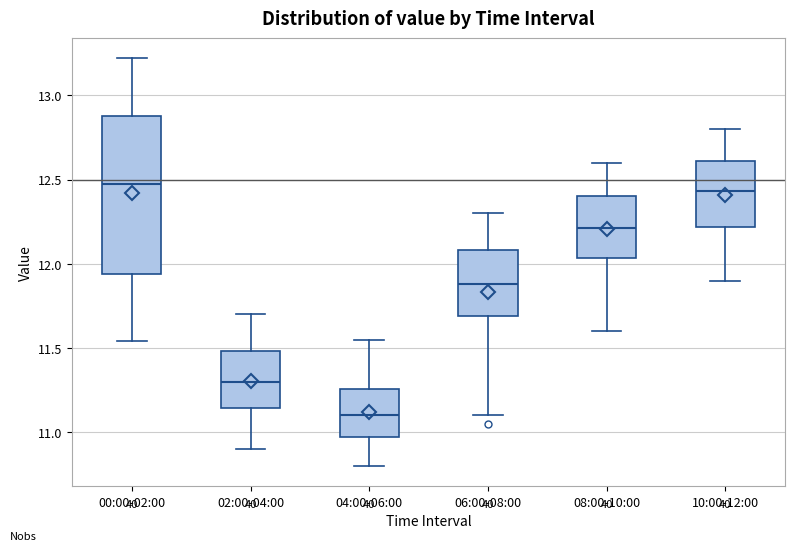

Where does the lower whisker of the box for 10:00-12:00 end on the y-axis? The values are not printed on the chart, so give them approximately, as read against the axis.

11.90